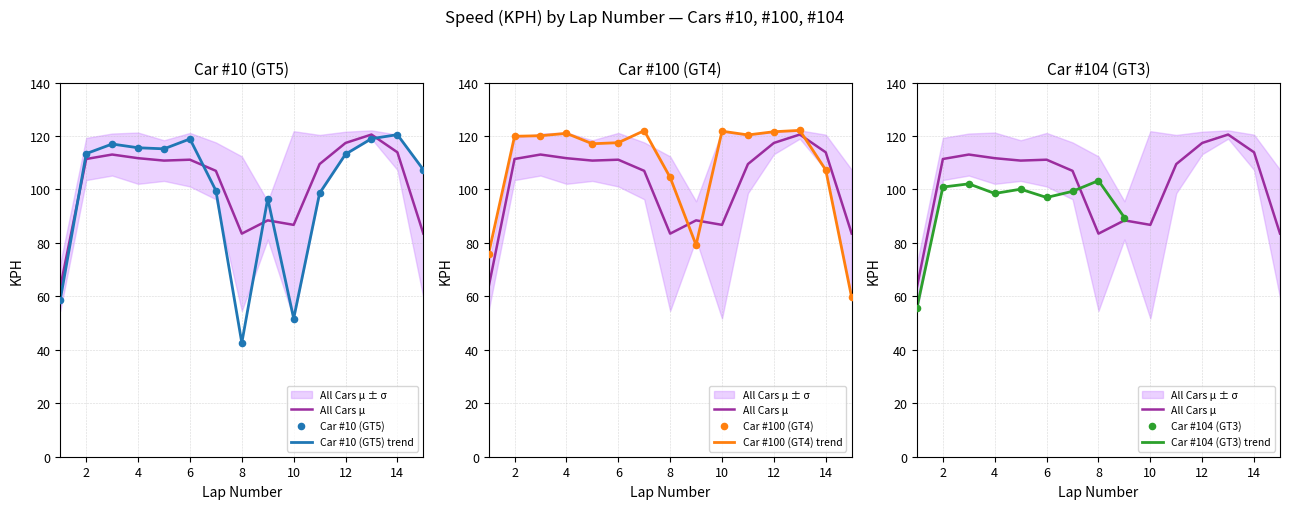

Which series contains the lowest Y value?

KPH_10